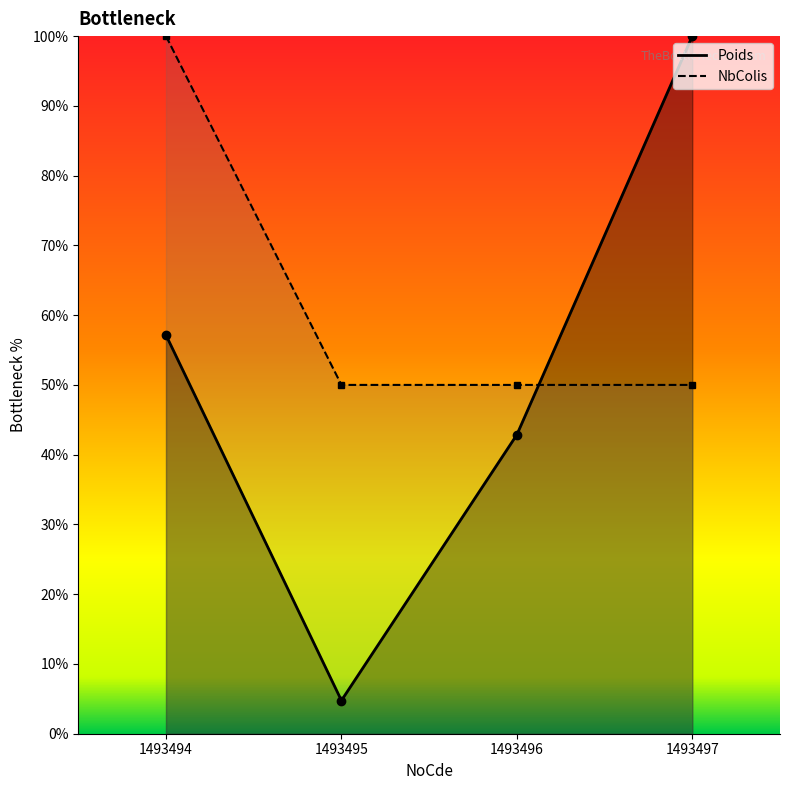

Count the number of categories in the chart.

4